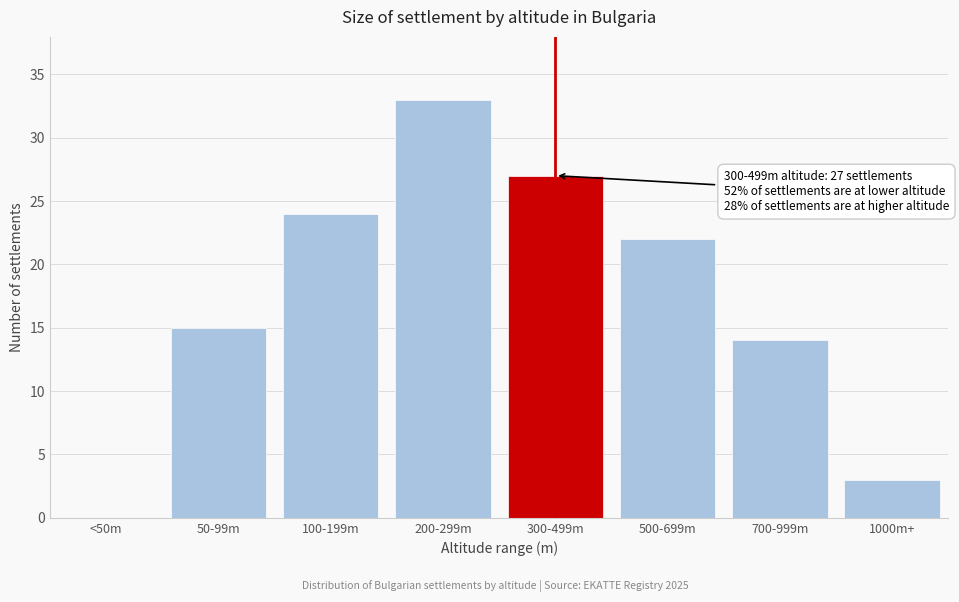

Reading left to right, extract all data points from this chart.

<50m=0	50-99m=15	100-199m=24	200-299m=33	300-499m=27	500-699m=22	700-999m=14	1000m+=3